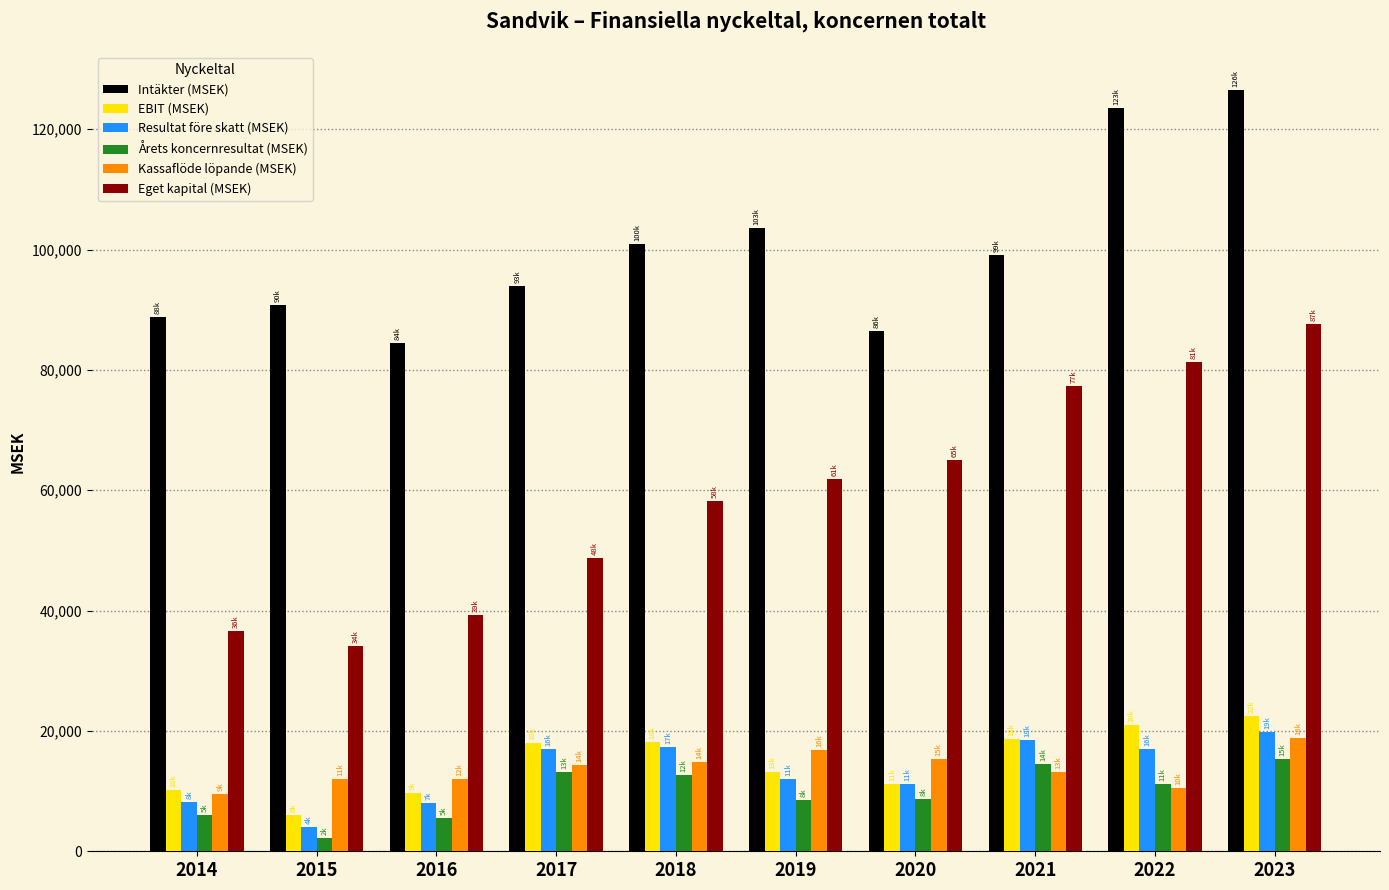

What is the spread (max minus min) of values at 2022?

112988